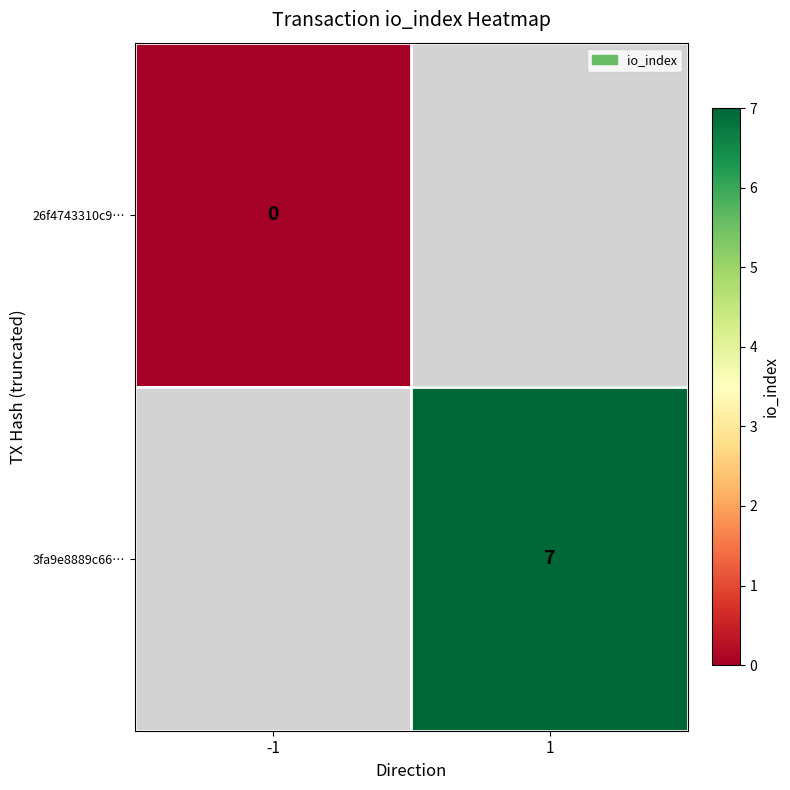

The value of 3fa9e8889c66… at 1 is 7. True or false?

True